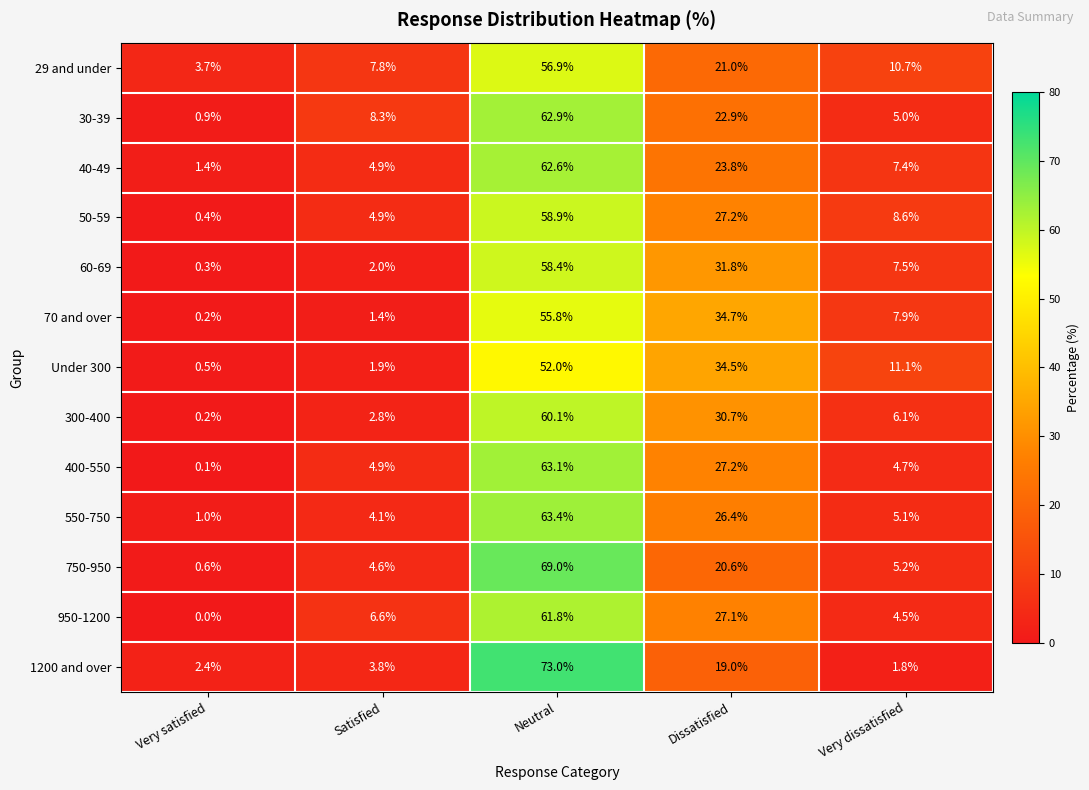

What is the average value of the 70 and over series?

20.0